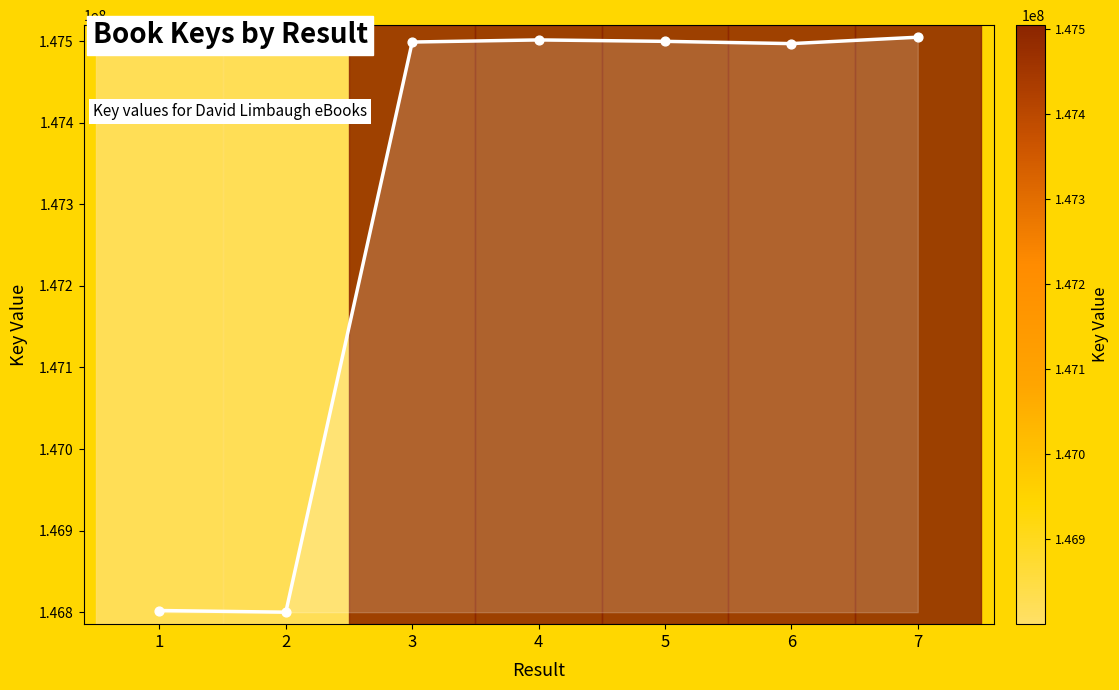

What is the ratio of the value at 1 to the value at 3?

1.0